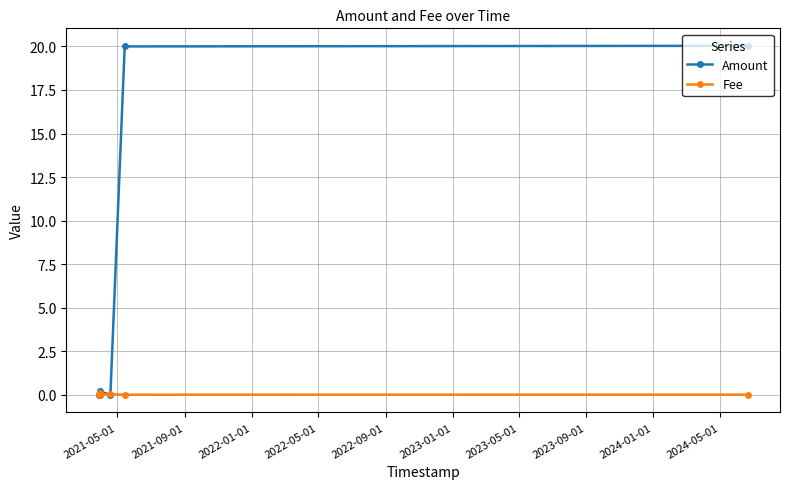

How many data points in Amount are above 0?

3